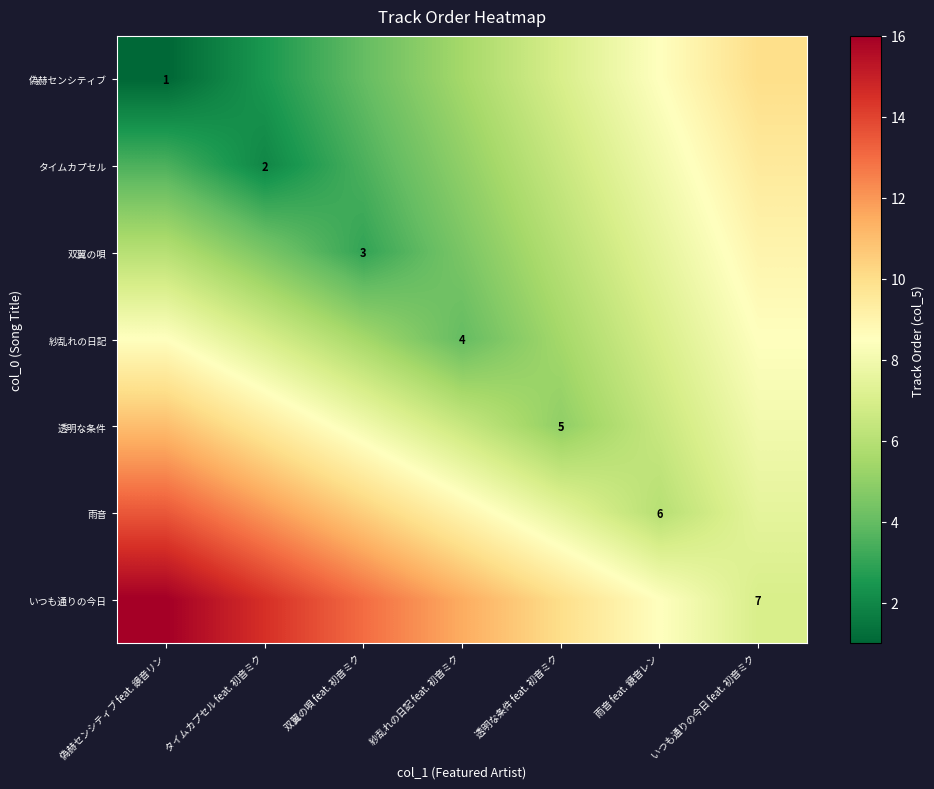

True or false: いつも通りの今日 has a value of 7.0 at いつも通りの今日 feat. 初音ミク.

True